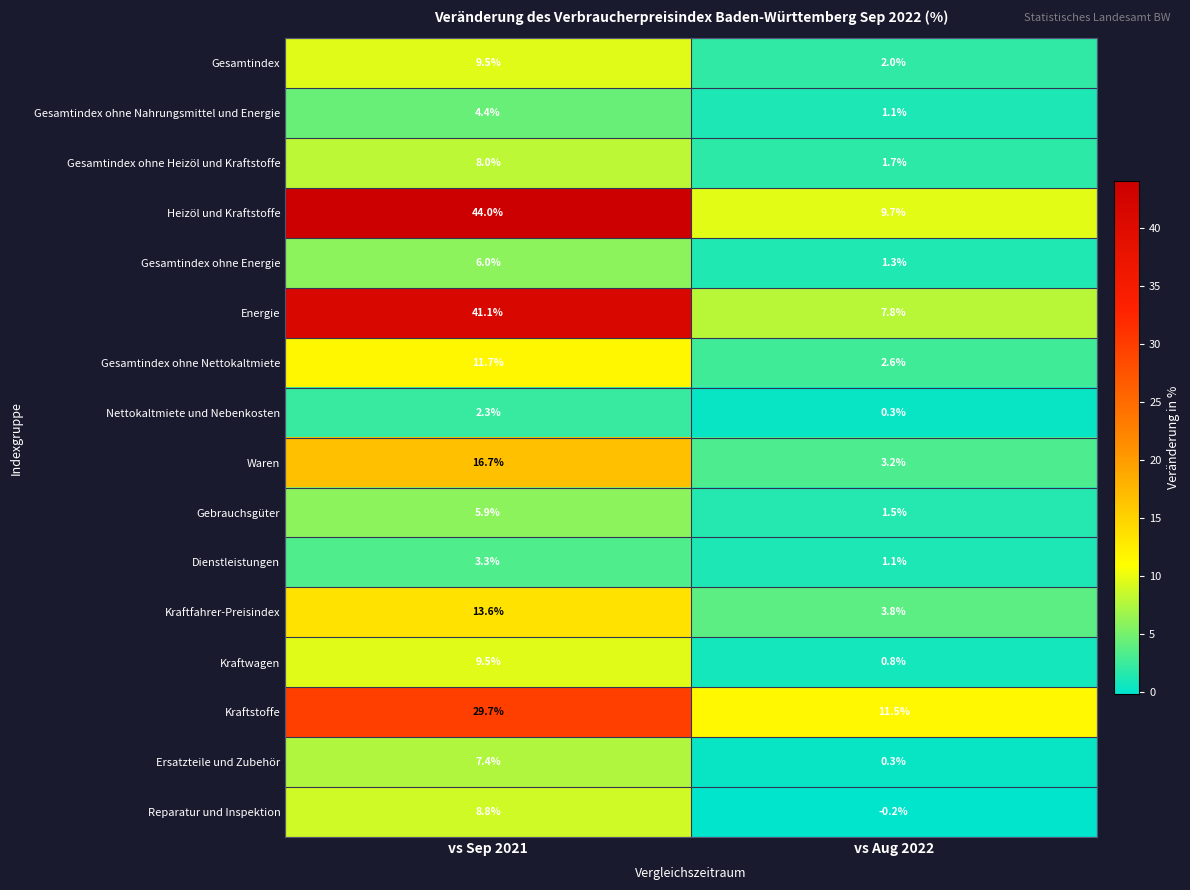

What is the maximum value shown in the chart?

44.0